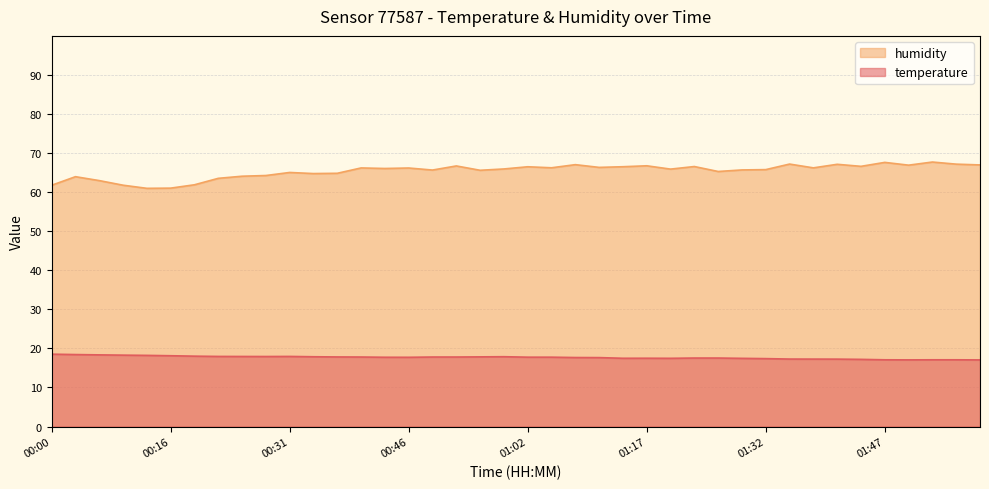

How many values in the humidity series are below 66?

20